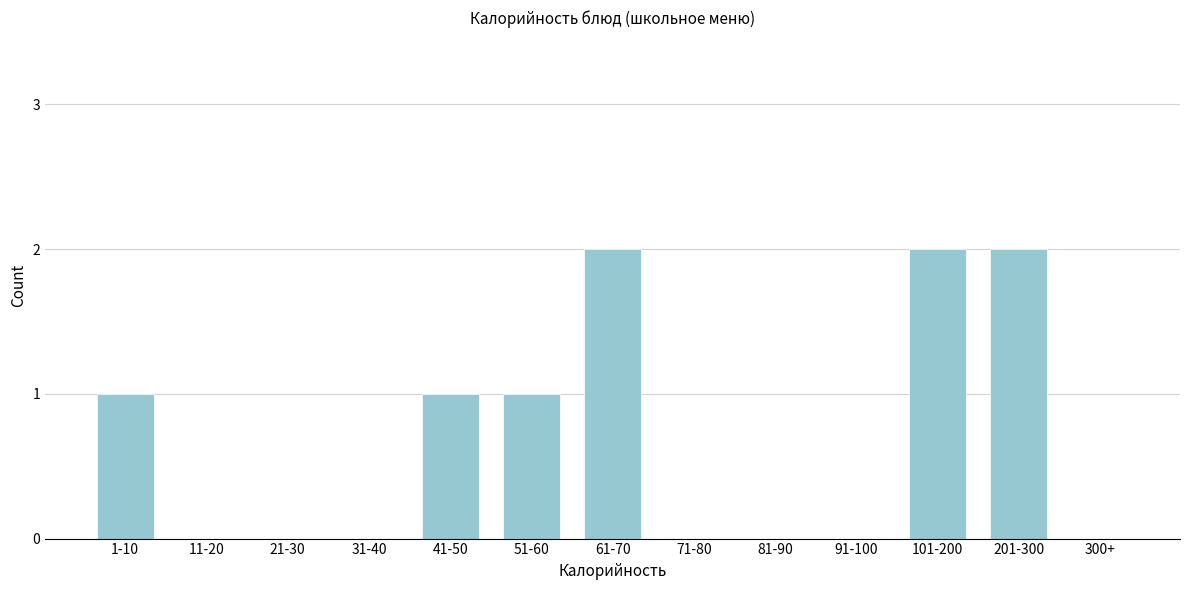

Reading left to right, what are all the values shown in this chart?

1-10=1	11-20=0	21-30=0	31-40=0	41-50=1	51-60=1	61-70=2	71-80=0	81-90=0	91-100=0	101-200=2	201-300=2	300+=0